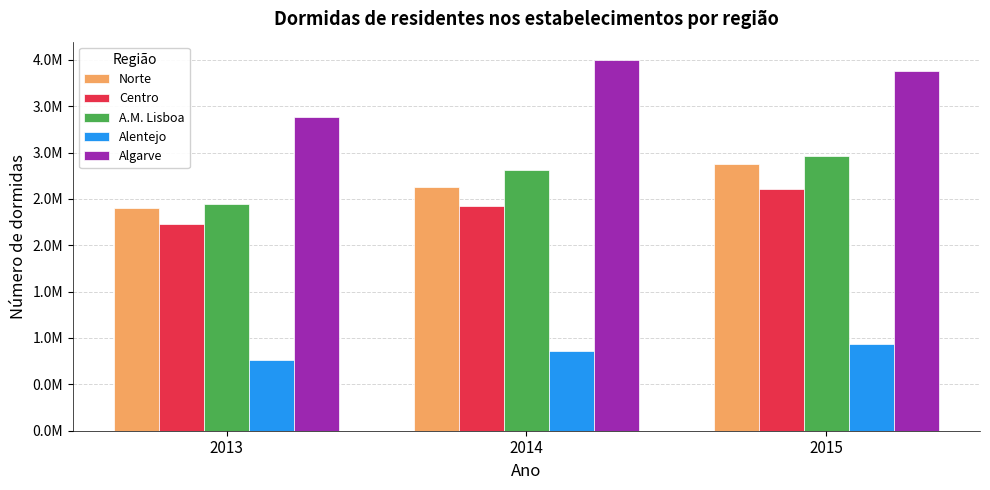

Which category has the highest value across all series?

2014